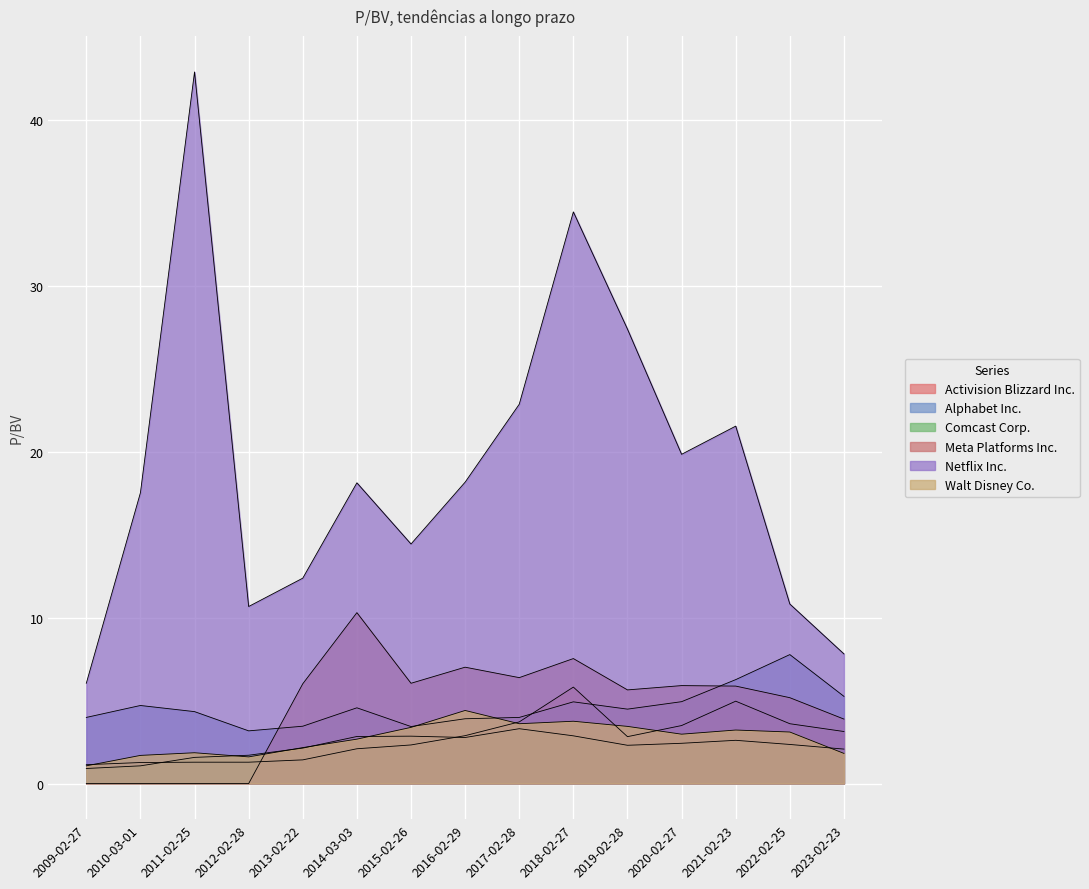

What is the average value of the Activision Blizzard Inc. series?

2.8